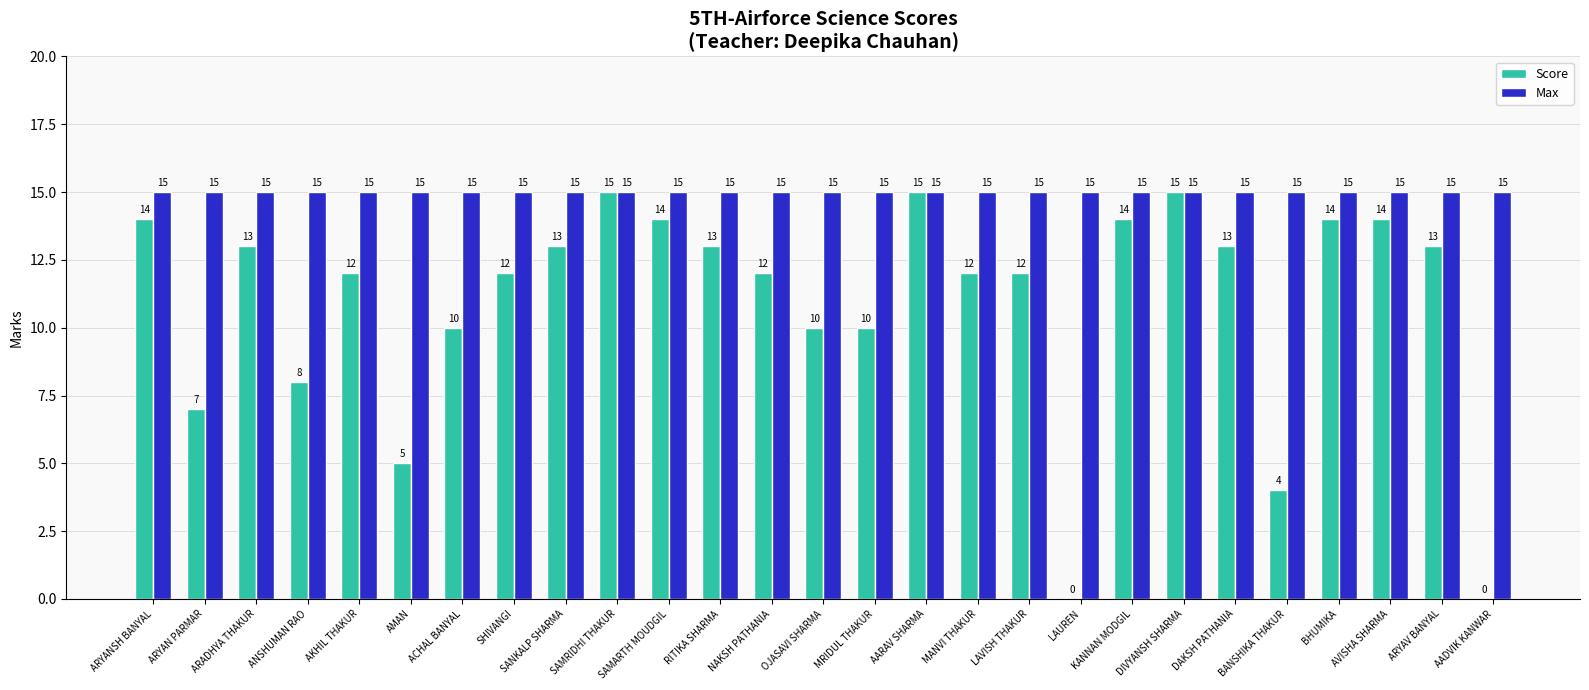

What are all the series names shown in the legend?

Score, Max